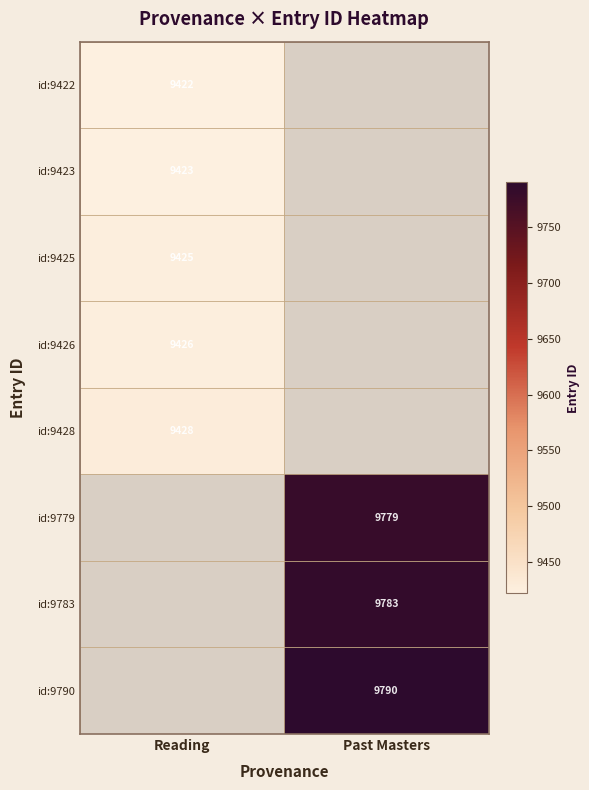

Is it true that id:9779 equals 9779 at Past Masters?

True